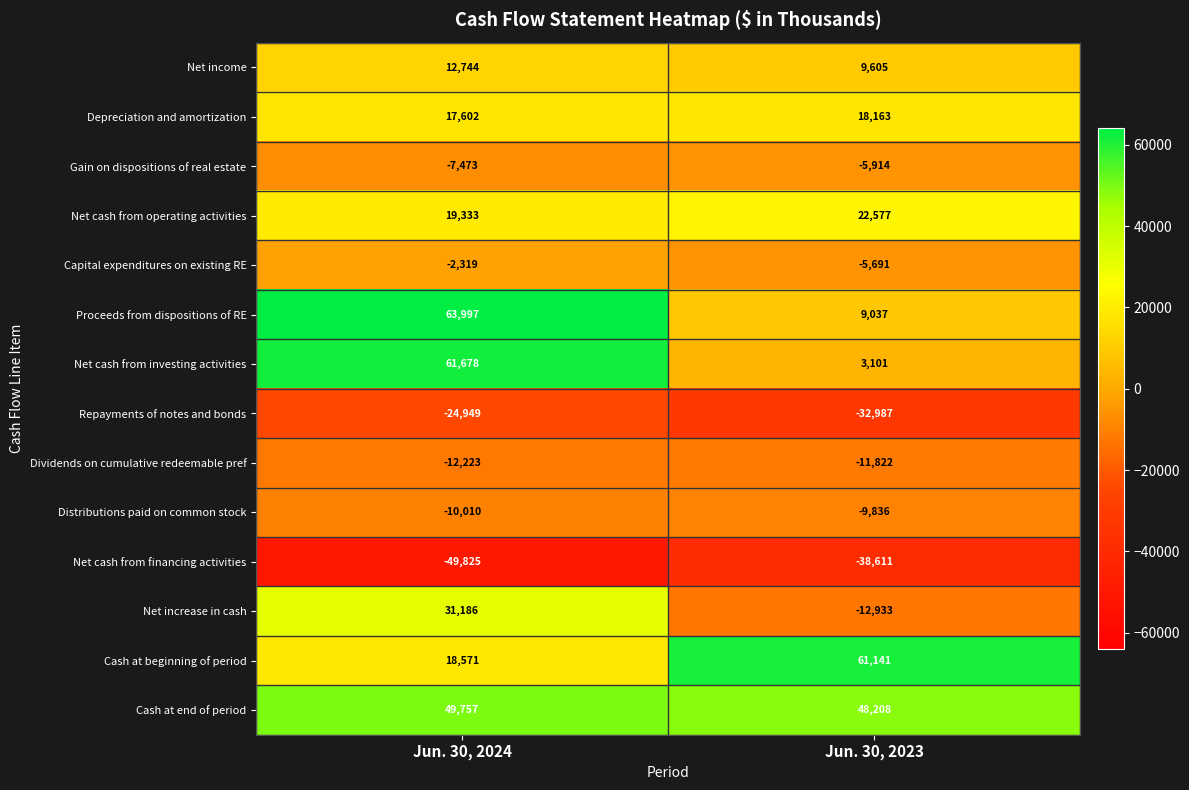

Count the number of categories in the chart.

2